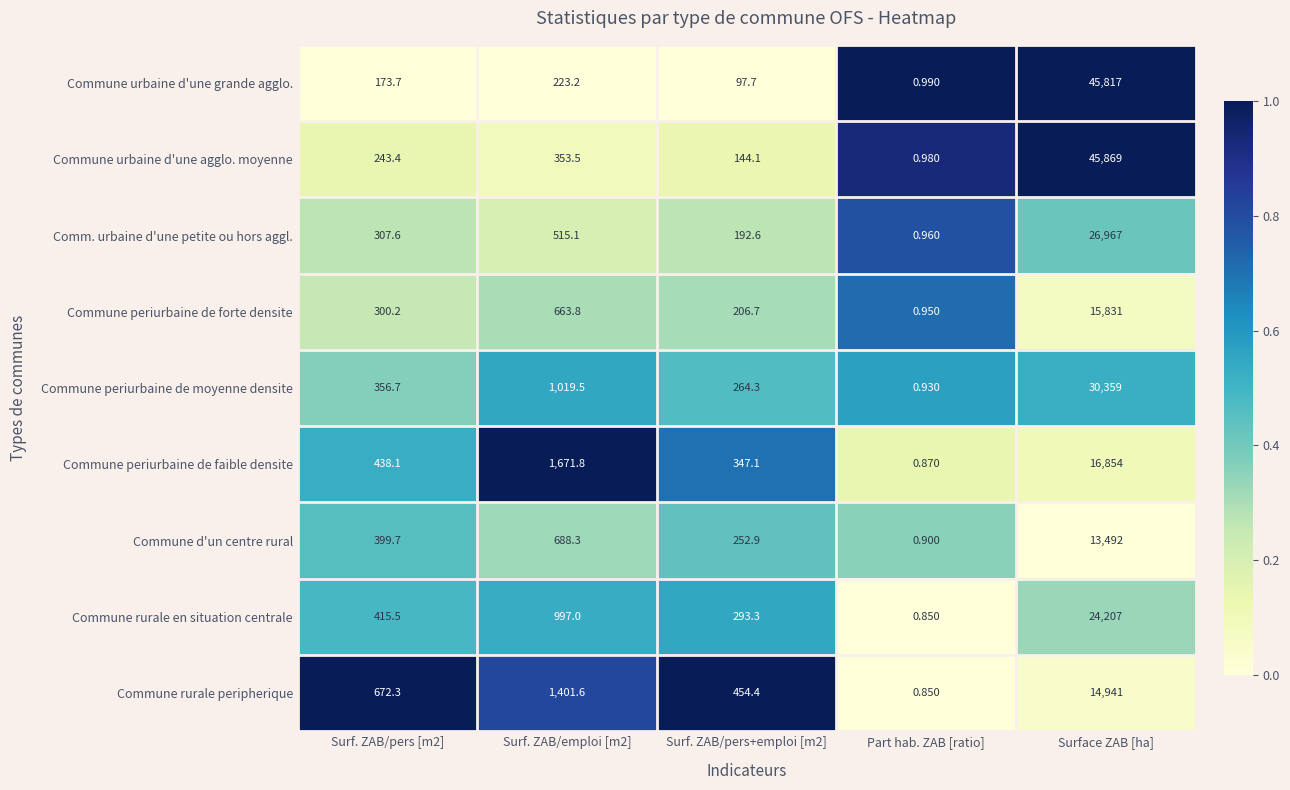

Which category has the highest value across all series?

Surface ZAB [ha]